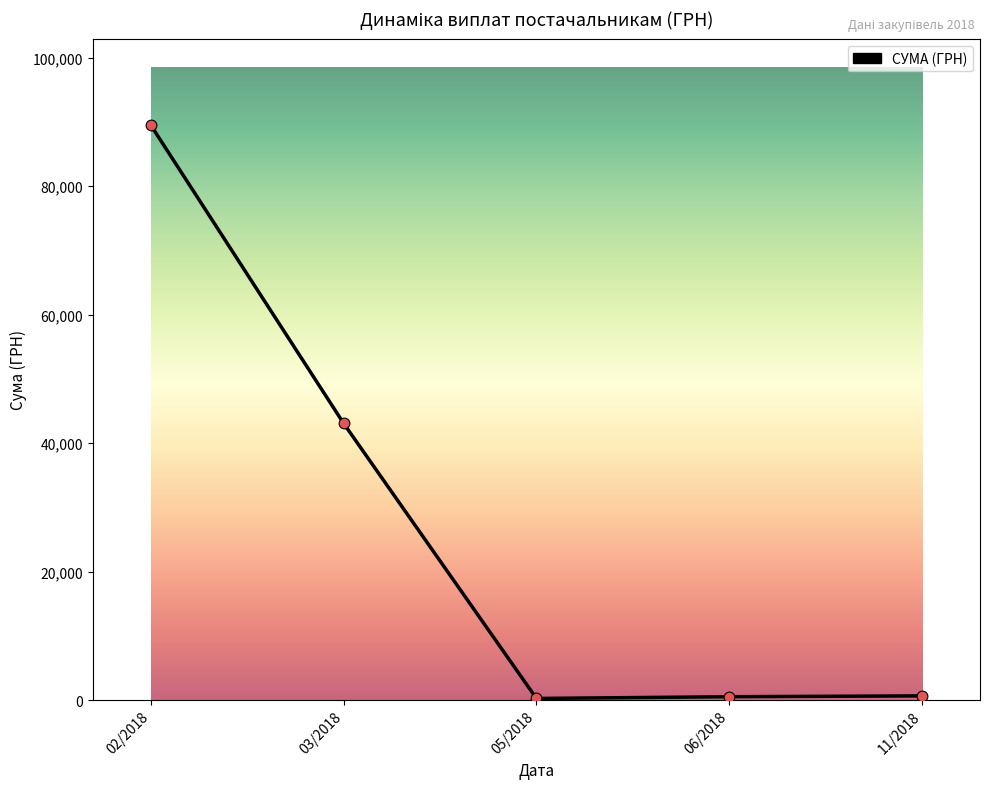

Approximately how many times larger is the value at 02/2018 compared to 06/2018?

172.6